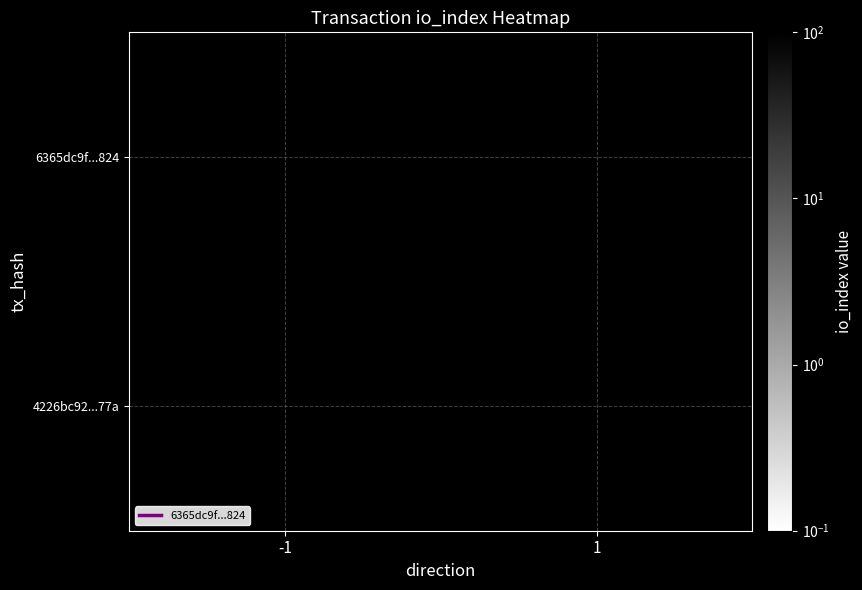

Rank the series at -1 from highest to lowest value.

6365dc9f5391878d8b73a3520ece70529c78824, 4226bc92910051edb562d17e4ed4bc21fffb77a